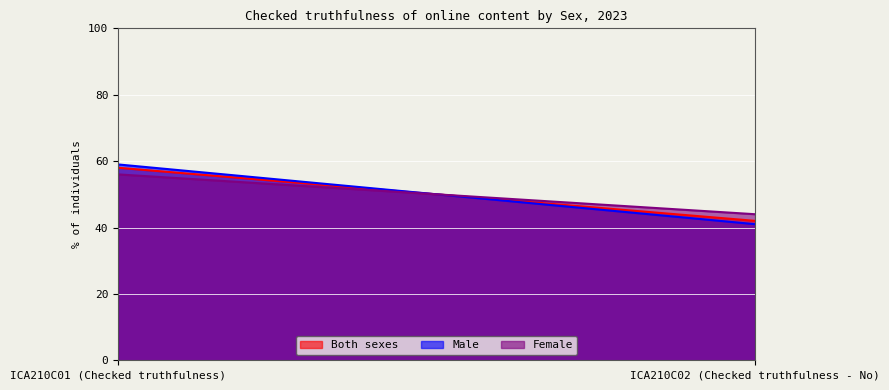

What is the approximate value of Both sexes at ICA210C02 (Checked truthfulness - No)?

42